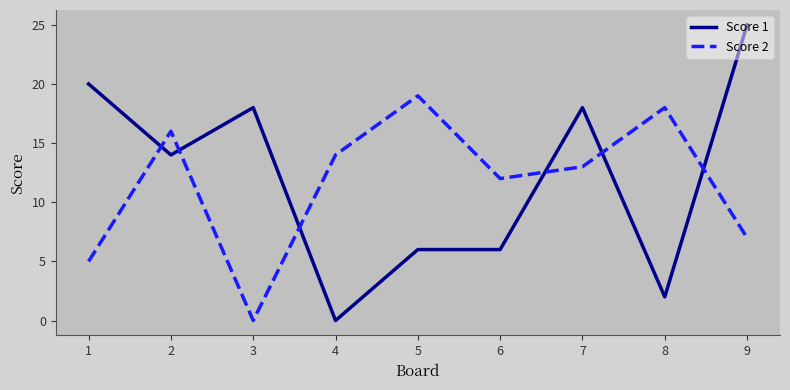

What is the sum of the Score 2 values at 8 and 6?

30